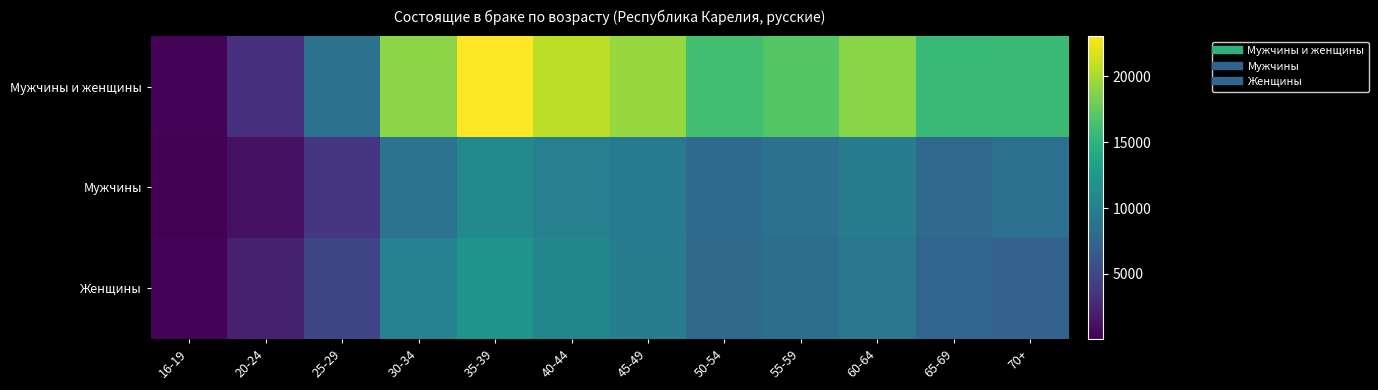

Which label corresponds to the smallest value in the chart?

16-19